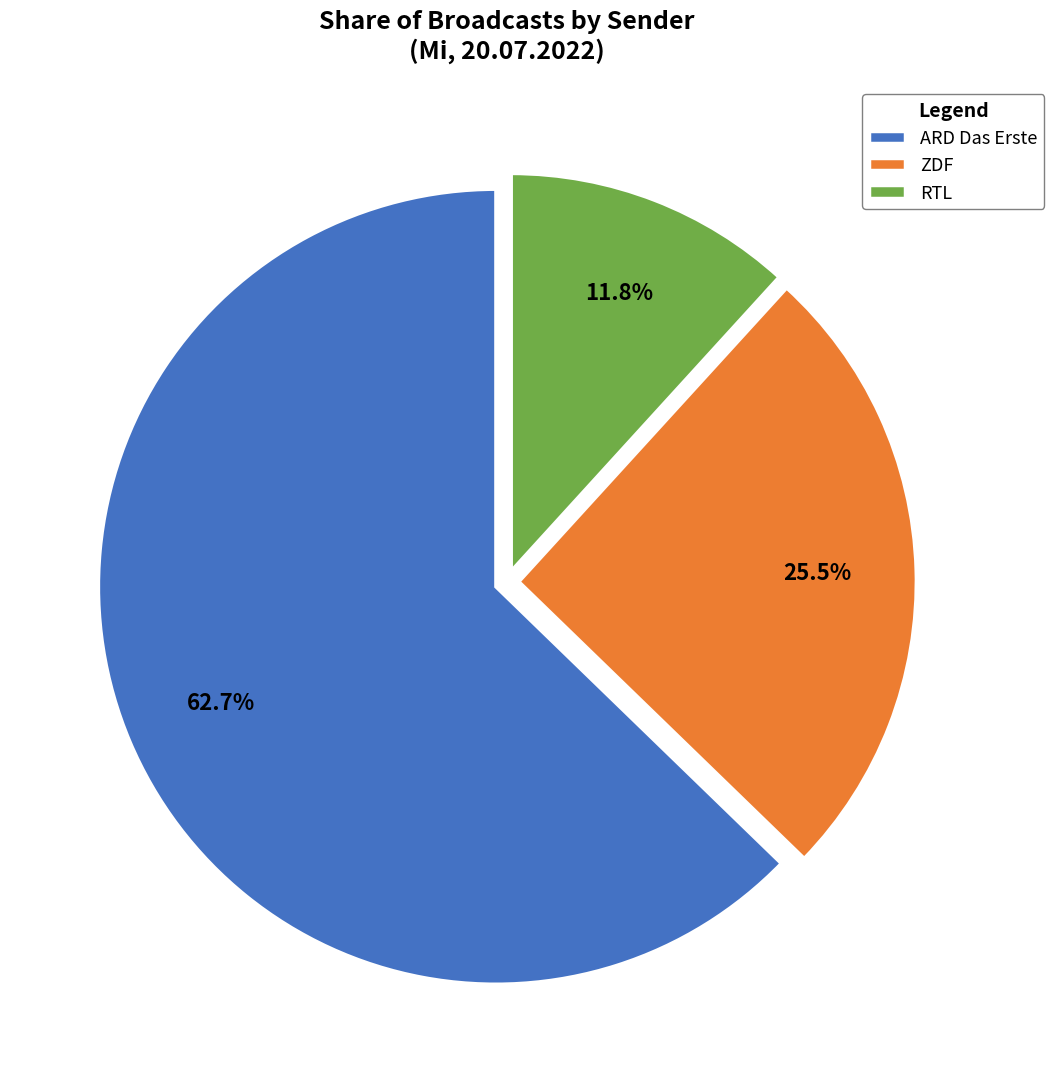

Which slice is the largest?

ARD Das Erste